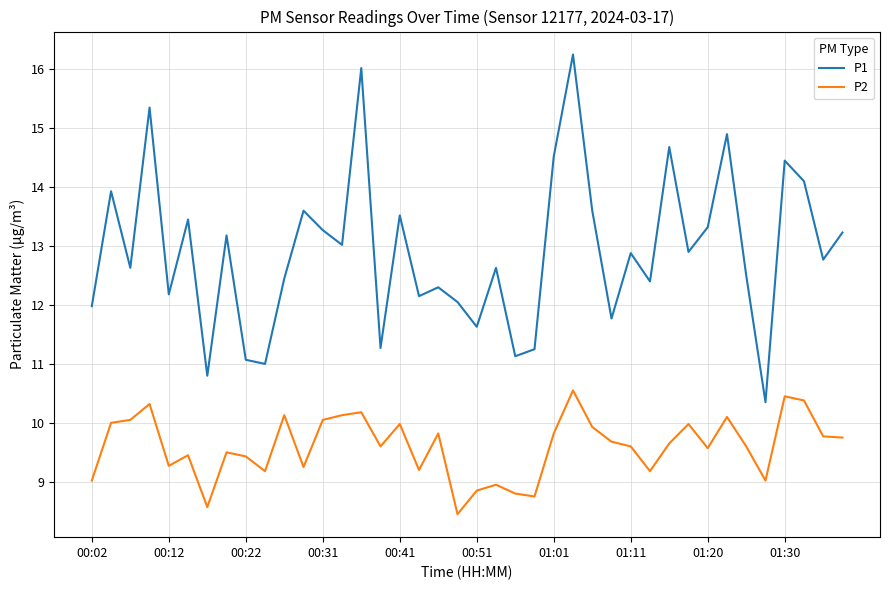

Rank the series by their average value, from lowest to highest.

P2, P1